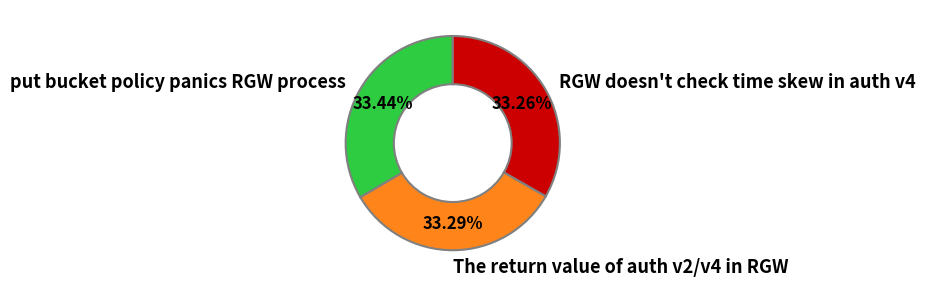

To the nearest percent, what is the average slice percentage?

33%